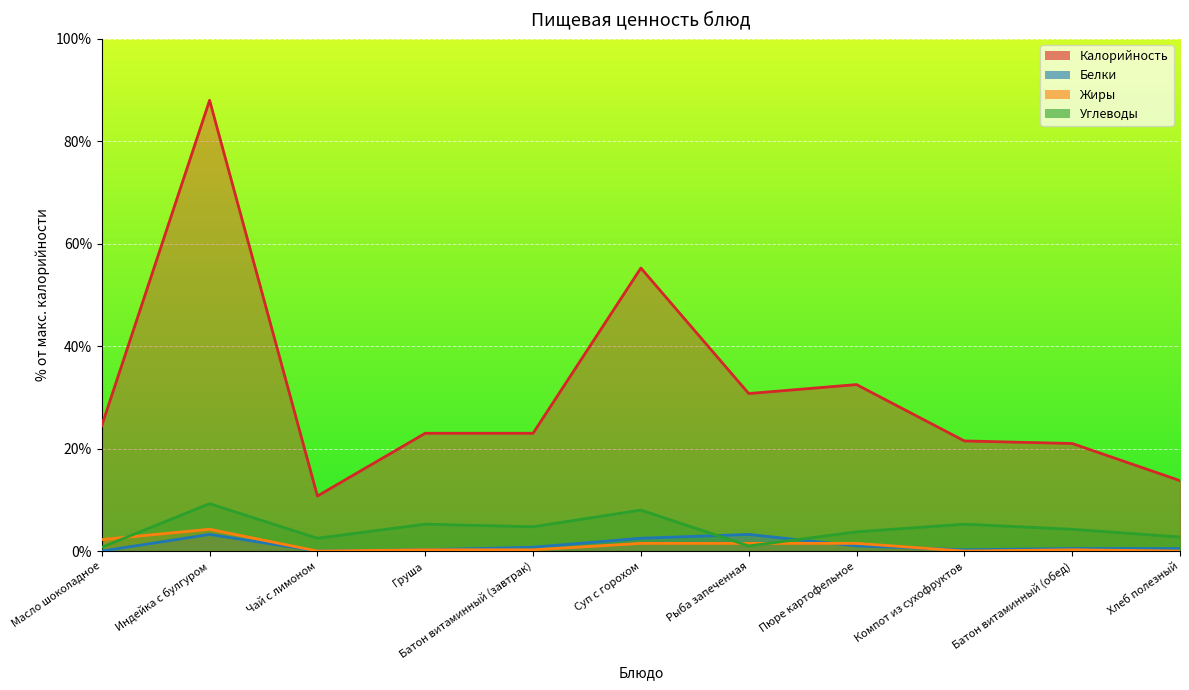

At how many categories does at least one series exceed 57?

1